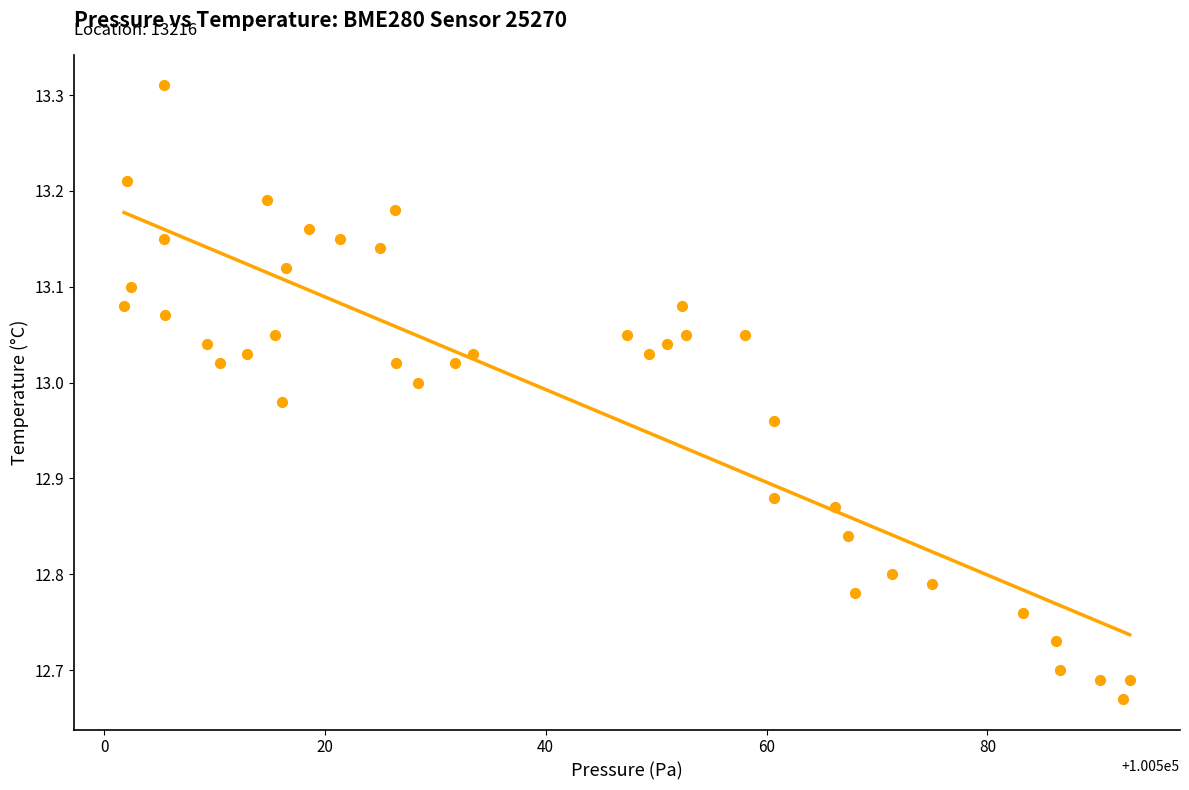

What is the range of Y values (max minus min)?

0.6